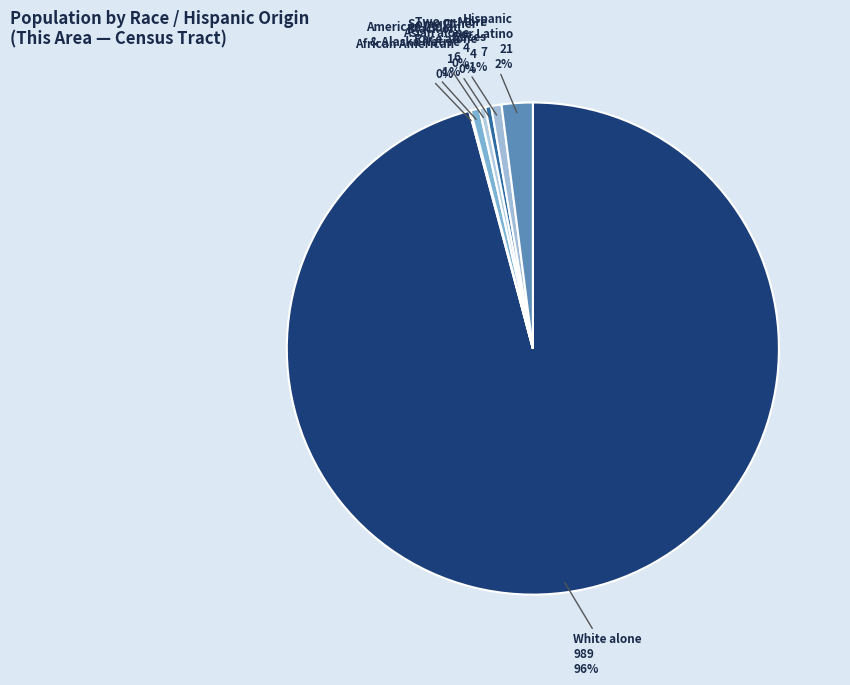

To the nearest percent, what is the average slice percentage?

14%